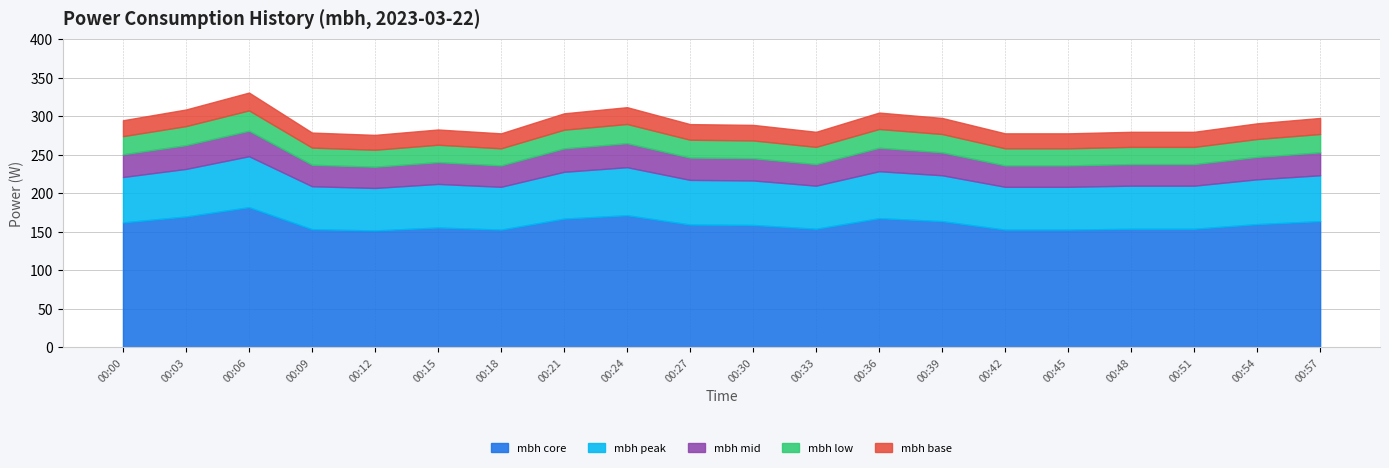

How many lines are shown in the chart?

5